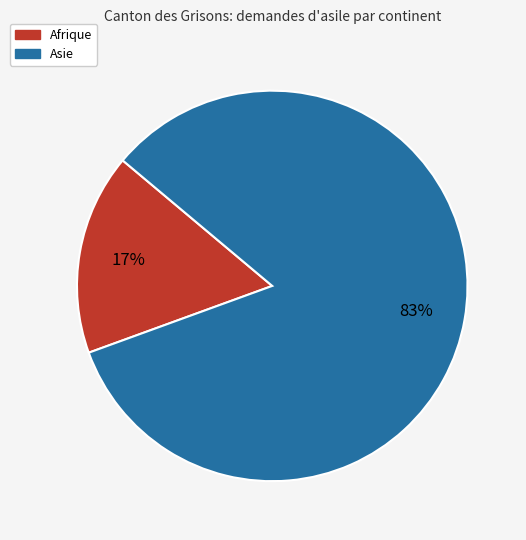

Does any single category account for the majority?

Yes